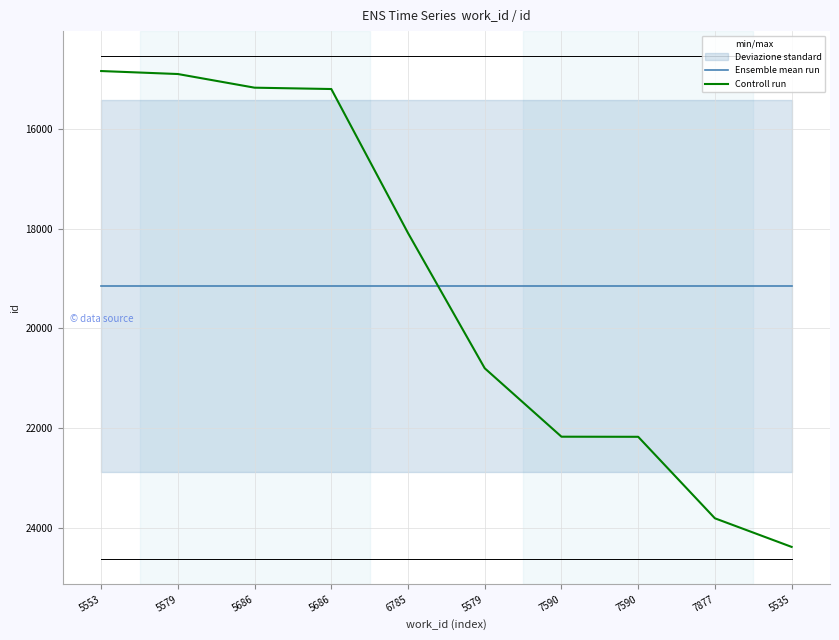

Which series has the largest total across all categories?

Ensemble mean run